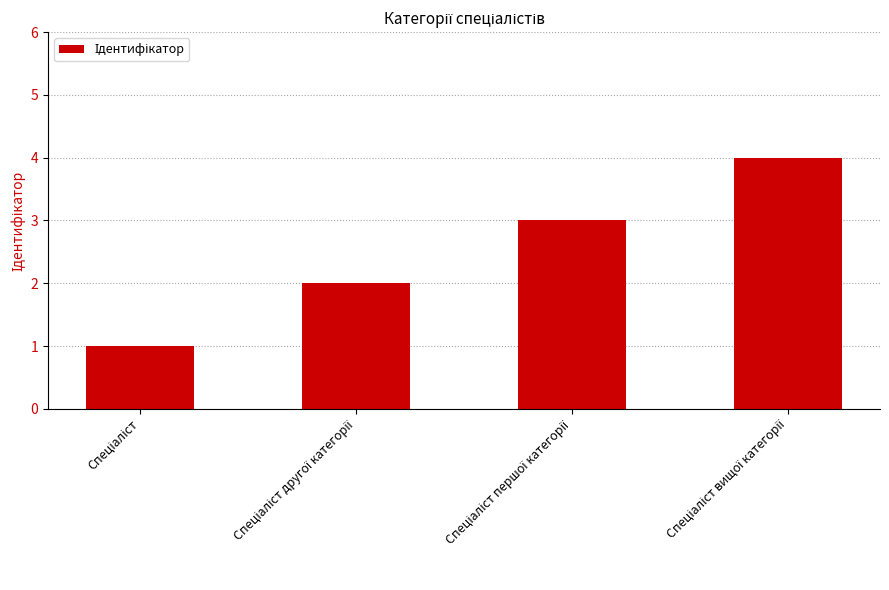

What is the minimum value shown in the chart?

1